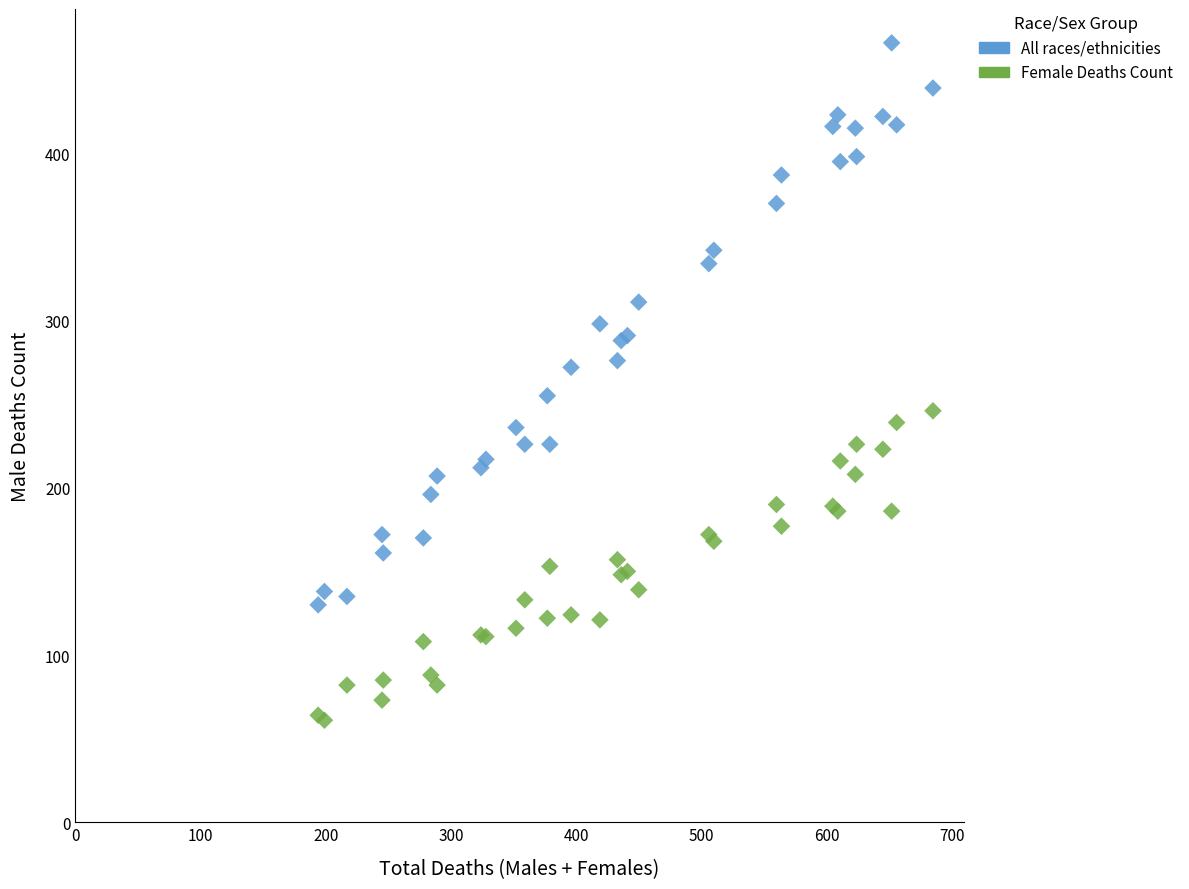

Which series has the widest spread of Y values?

All races/ethnicities